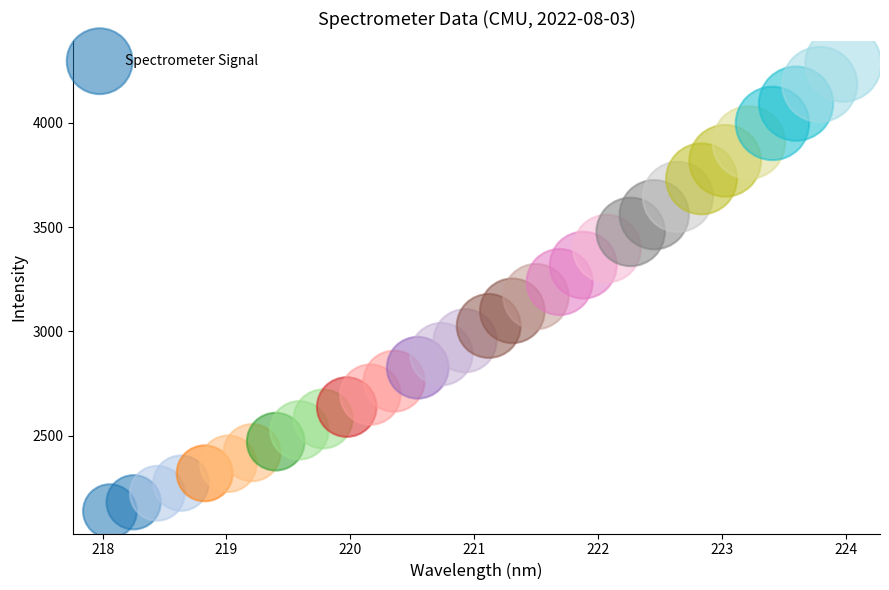

What is the range of Y values (max minus min)?

2141.8